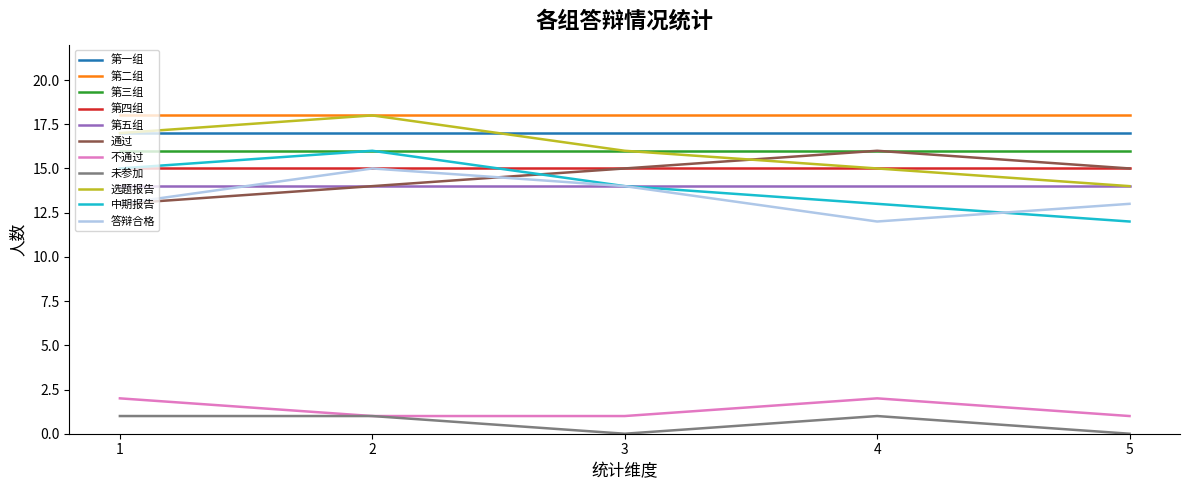

What is the spread (max minus min) of values at 4?

17